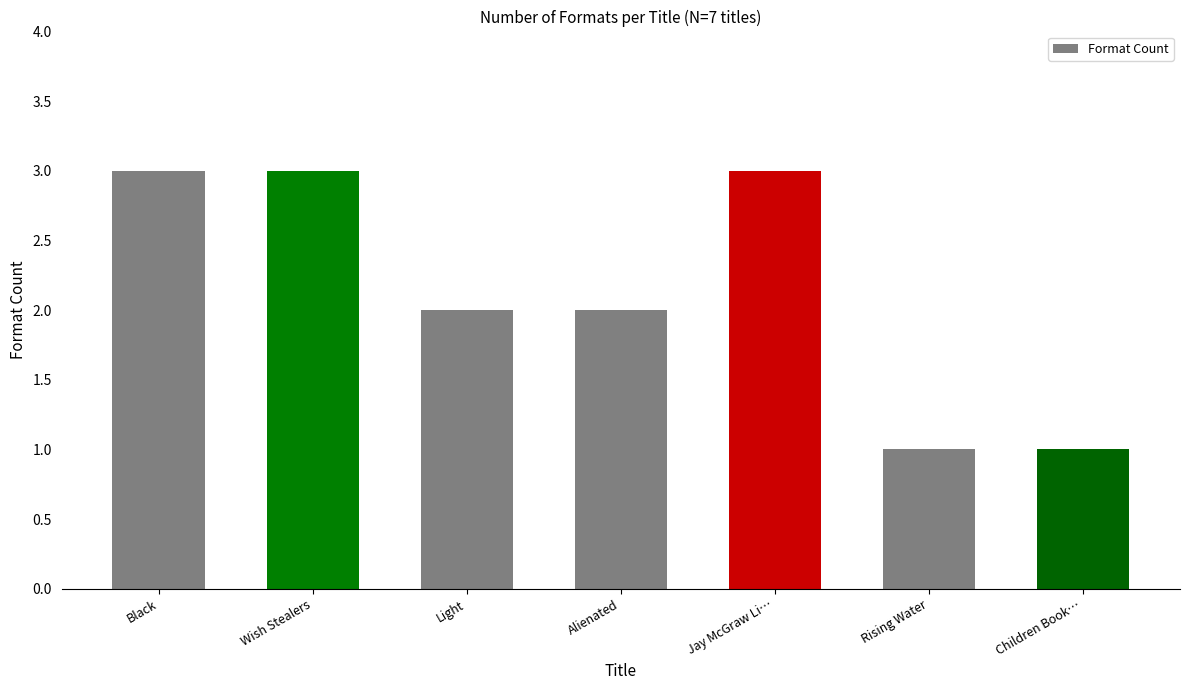

What is the greatest value displayed?

3